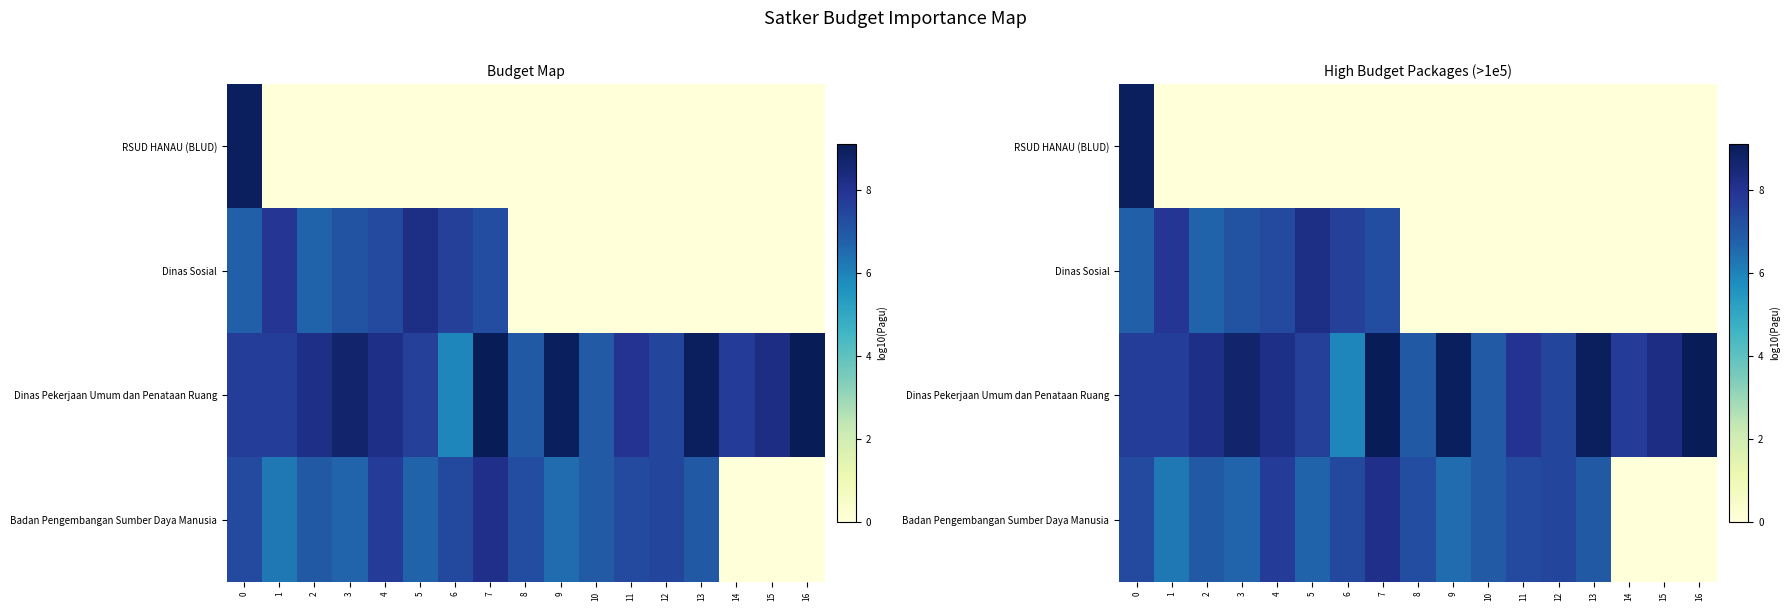

How many distinct data groups are displayed?

4